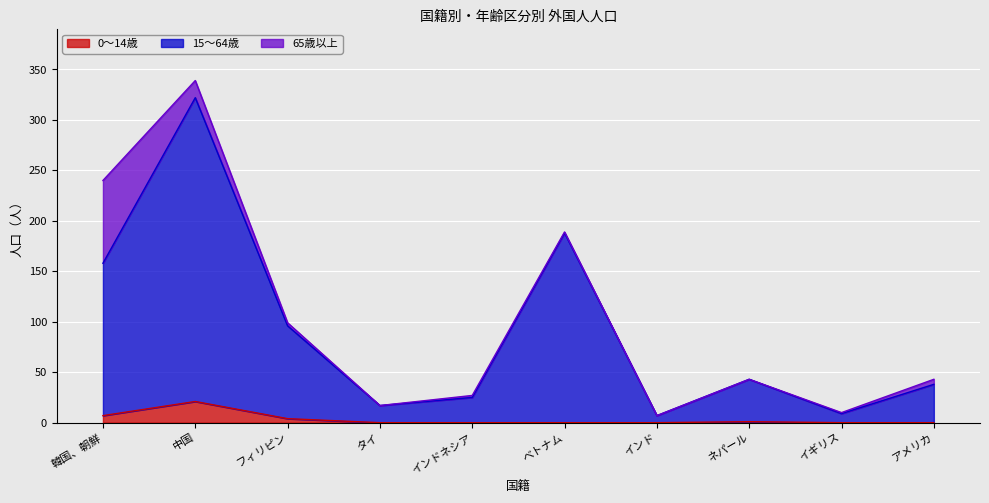

What are all the series names shown in the legend?

0～14歳, 15～64歳, 65歳以上